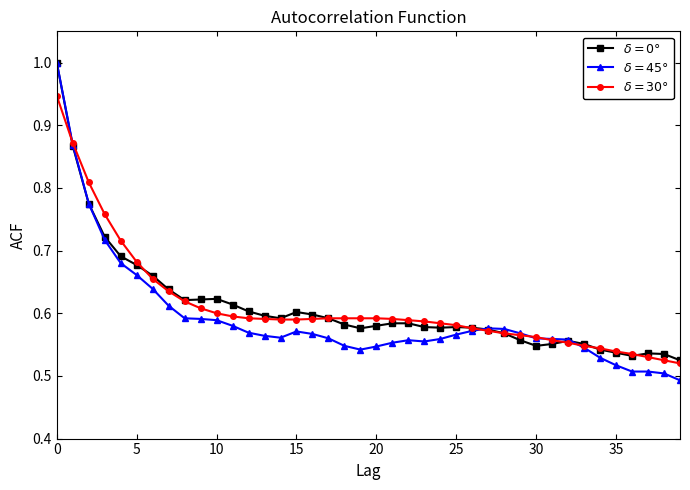

What is the greatest value displayed?

1.0